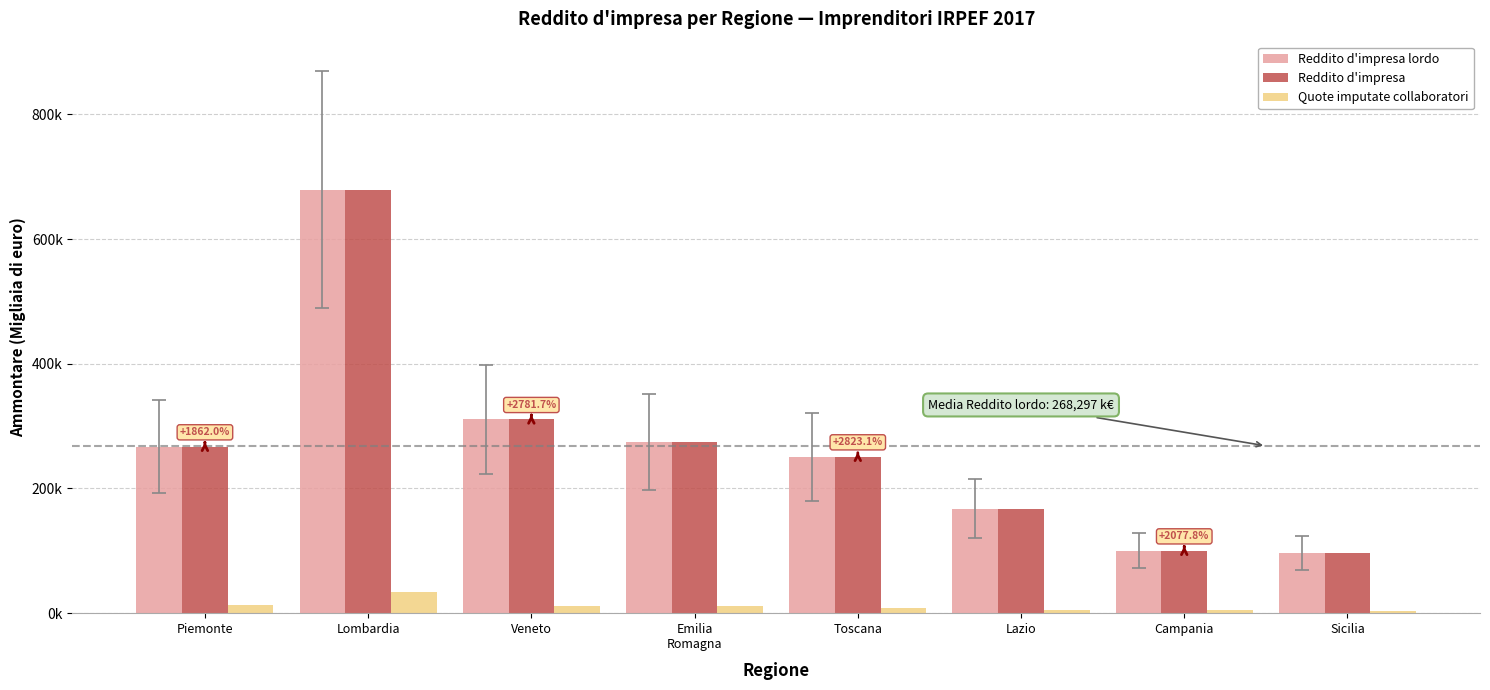

What are all the series names shown in the legend?

Reddito d'impresa lordo, Reddito d'impresa, Quote imputate collaboratori